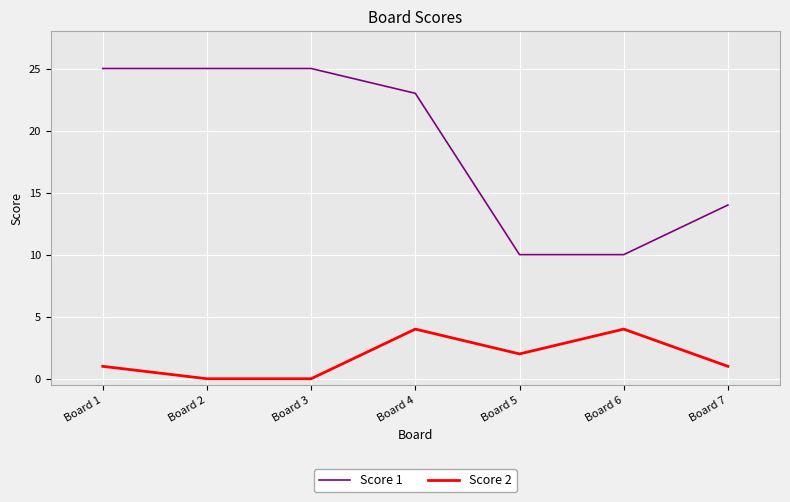

What is the sum of the Score 2 values at Board 7 and Board 3?

1